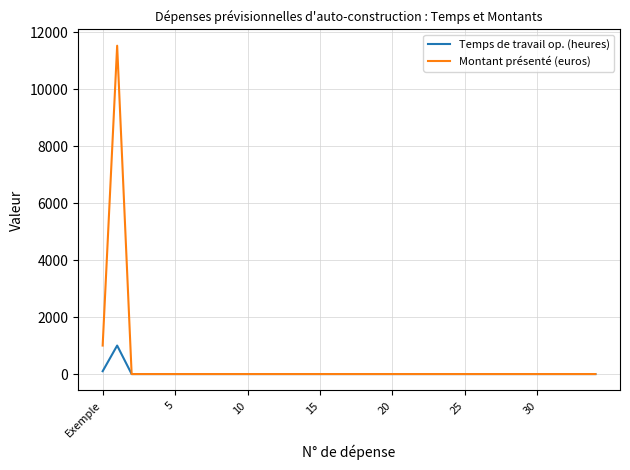

What is the sum of all Temps de travail op. (heures) values?

1100